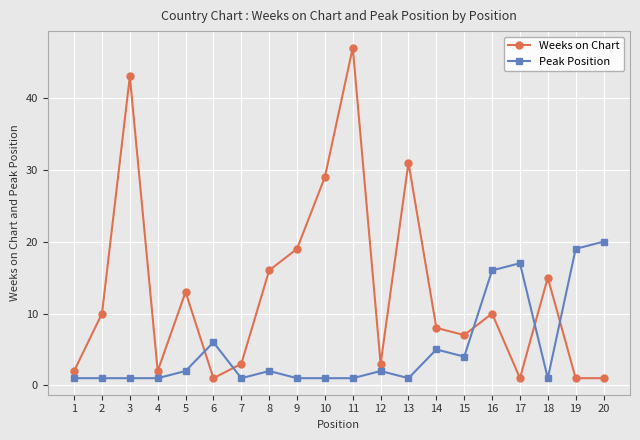

Reading left to right, extract all data points from this chart.

Weeks on Chart: 1=2	2=10	3=43	4=2	5=13	6=1	7=3	8=16	9=19	10=29	11=47	12=3	13=31	14=8	15=7	16=10	17=1	18=15	19=1	20=1
Peak Position: 1=1	2=1	3=1	4=1	5=2	6=6	7=1	8=2	9=1	10=1	11=1	12=2	13=1	14=5	15=4	16=16	17=17	18=1	19=19	20=20